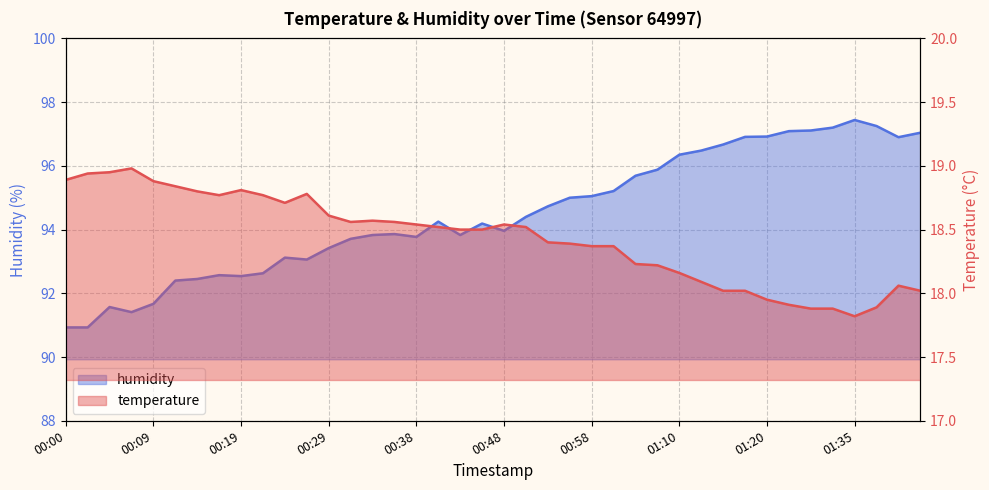

The temperature series shows 4.2 at 00:04. True or false?

False